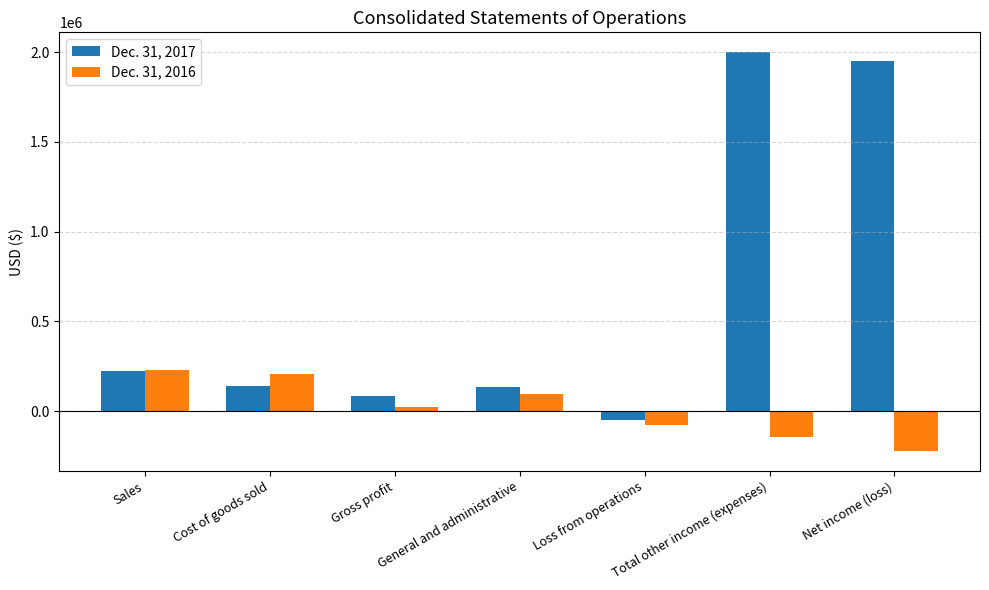

True or false: Dec. 31, 2017 has a value of 1037558 at Net income (loss).

False